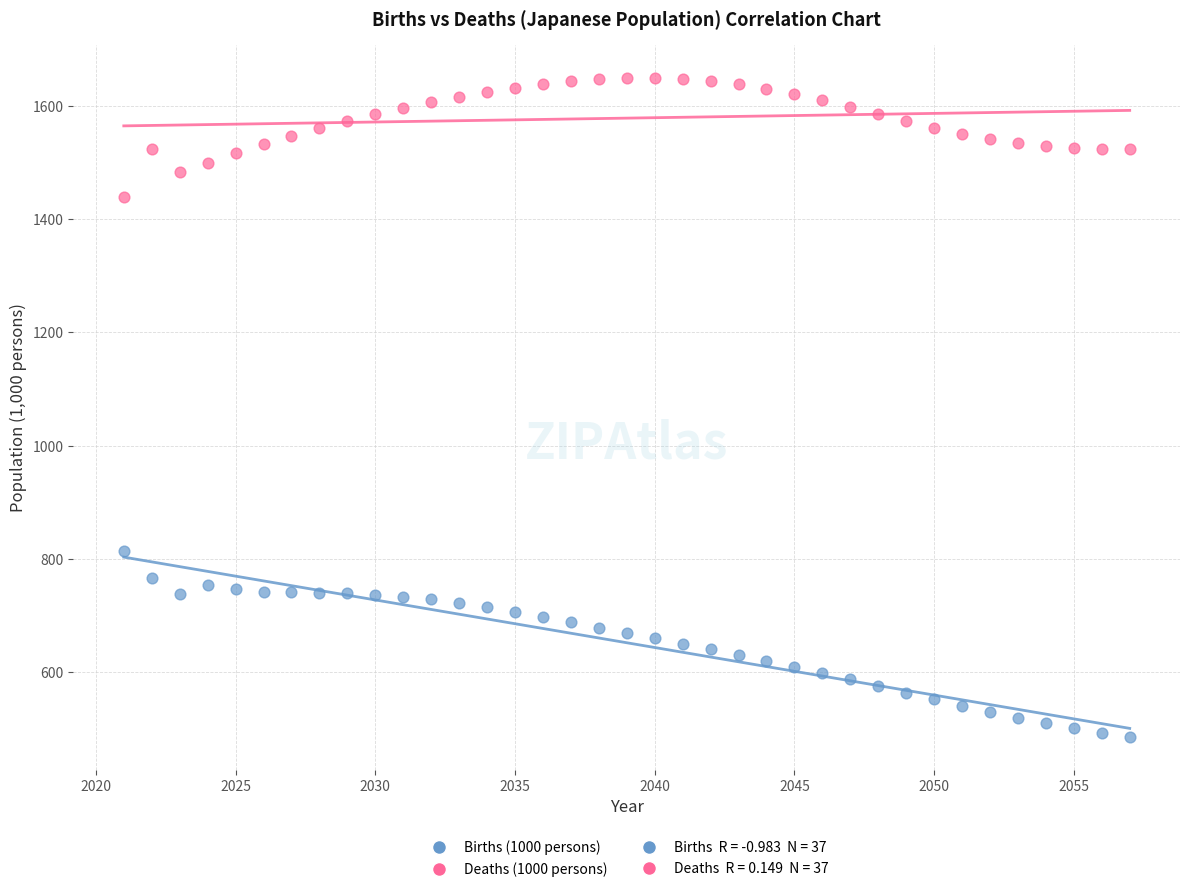

Which series contains the highest Y value?

Deaths (1000 persons)